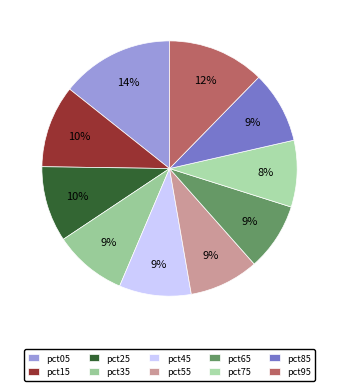

Is it true that pct65 is 9% of the pie?

True